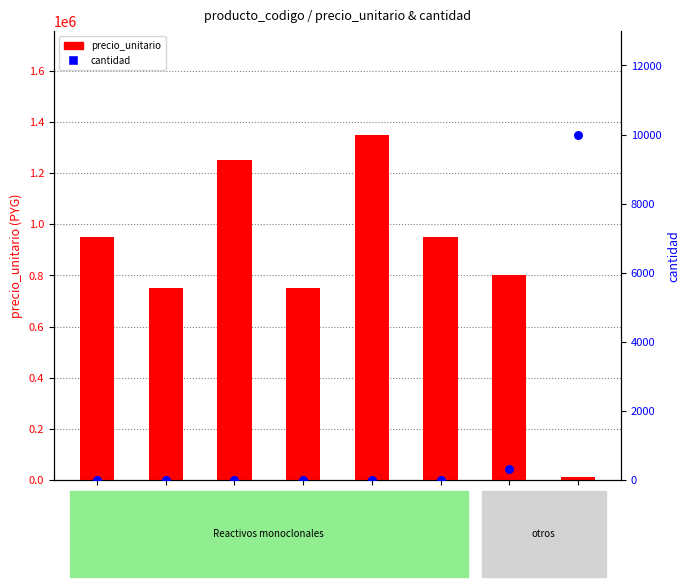

What are all the series names shown in the legend?

precio_unitario, cantidad